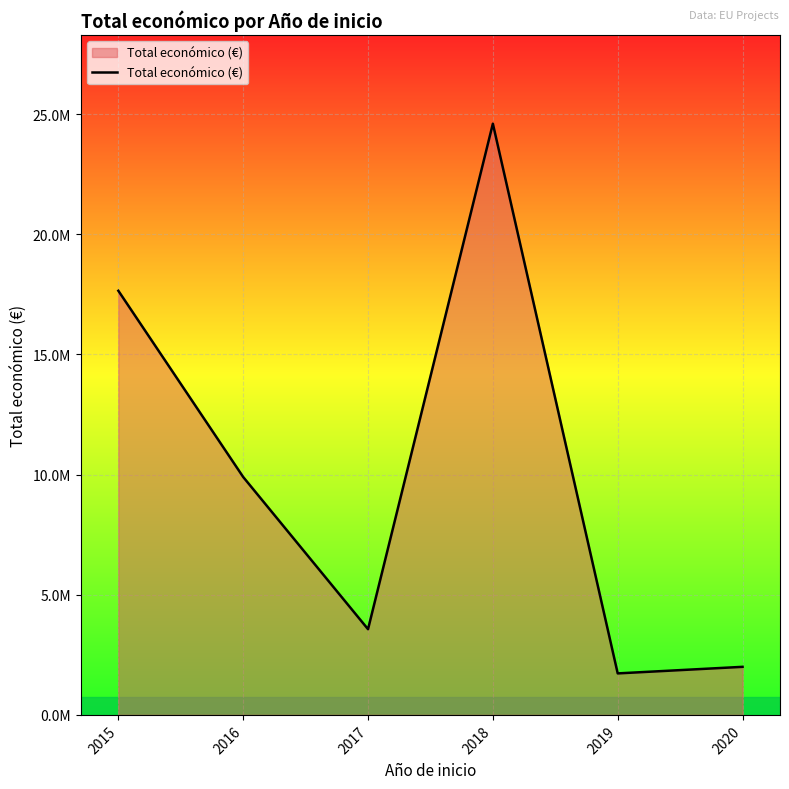

List the labels in order of value, largest first.

2018, 2015, 2016, 2017, 2020, 2019